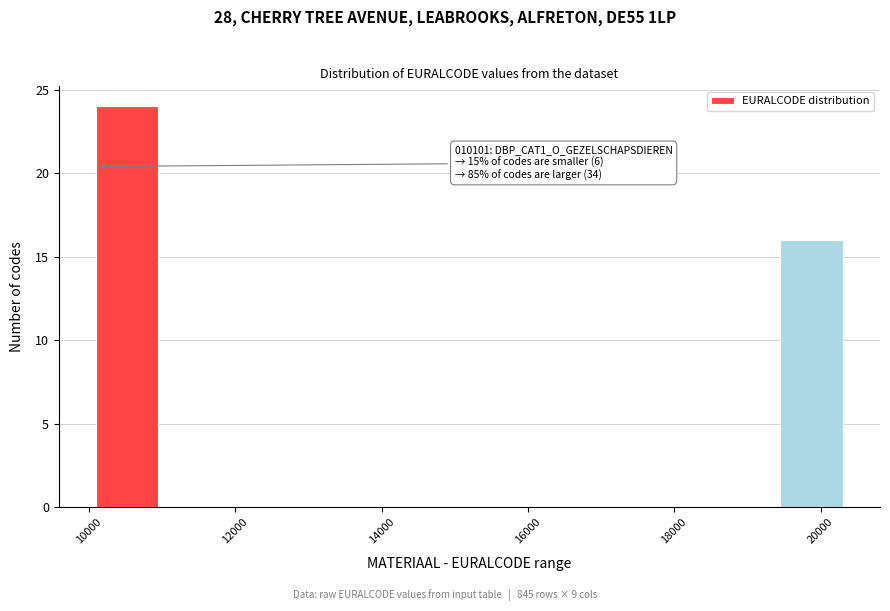

Which range on the x-axis has the tallest bar?

10200 to 11000